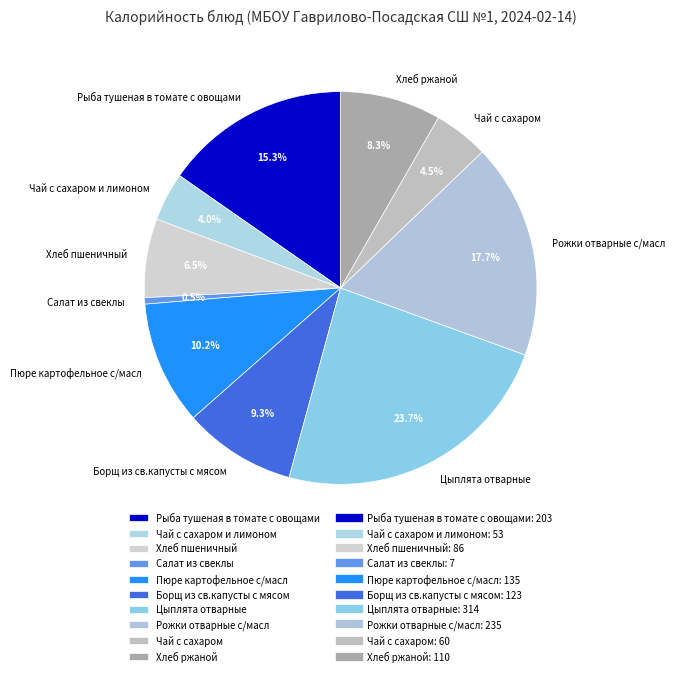

How many slices are in this pie chart?

10